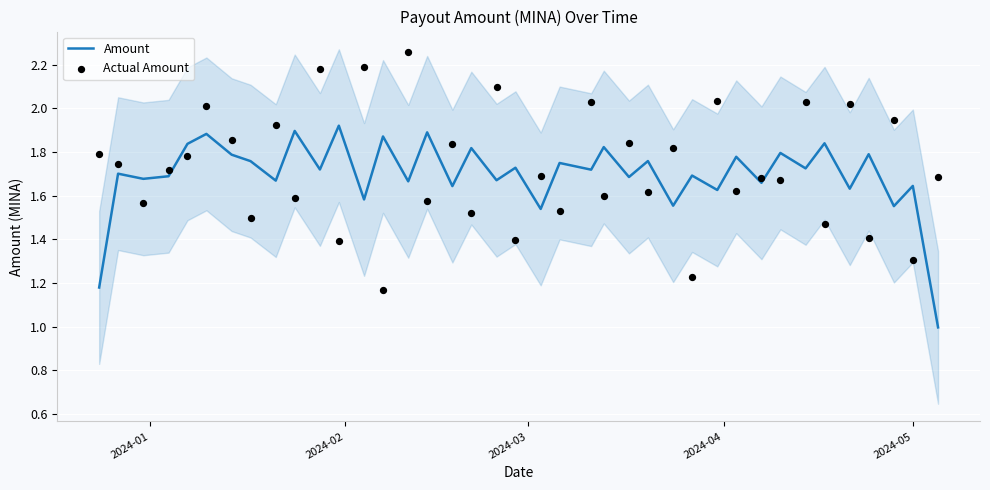

What is the lowest value of the Amount series?

1.0